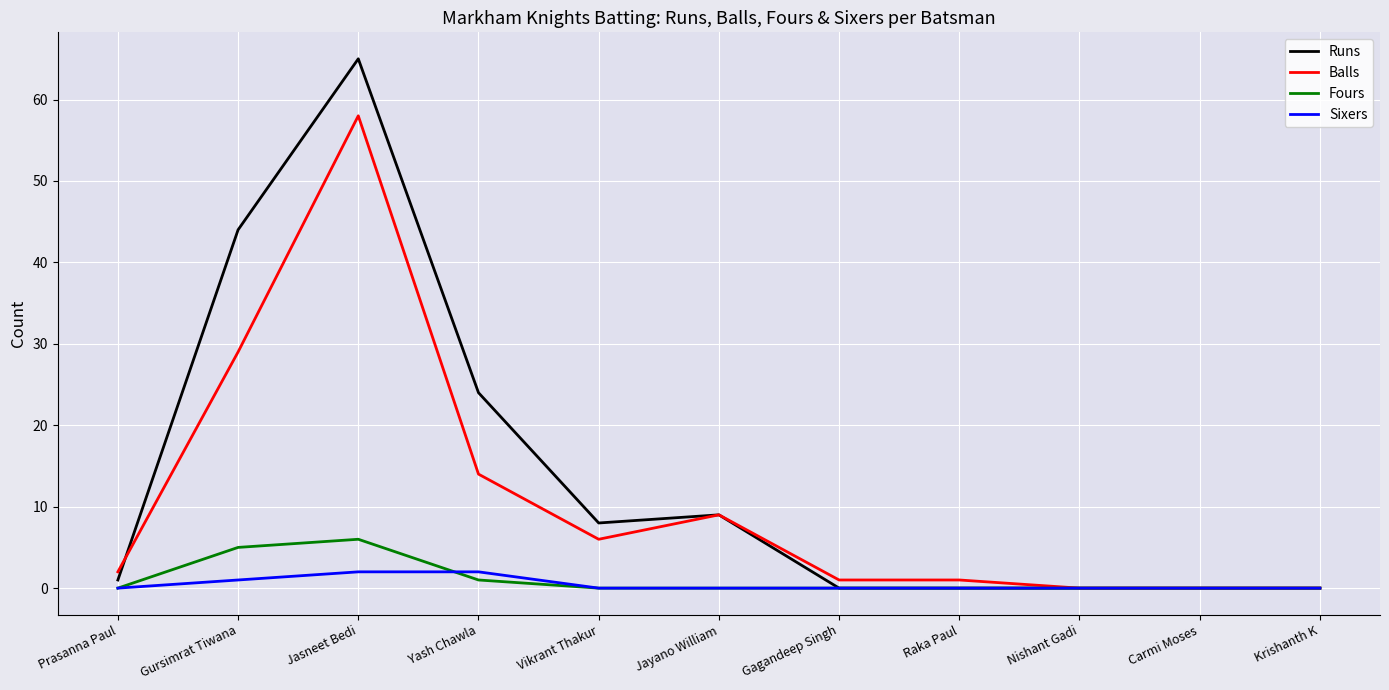

What are all the series names shown in the legend?

Runs, Balls, Fours, Sixers